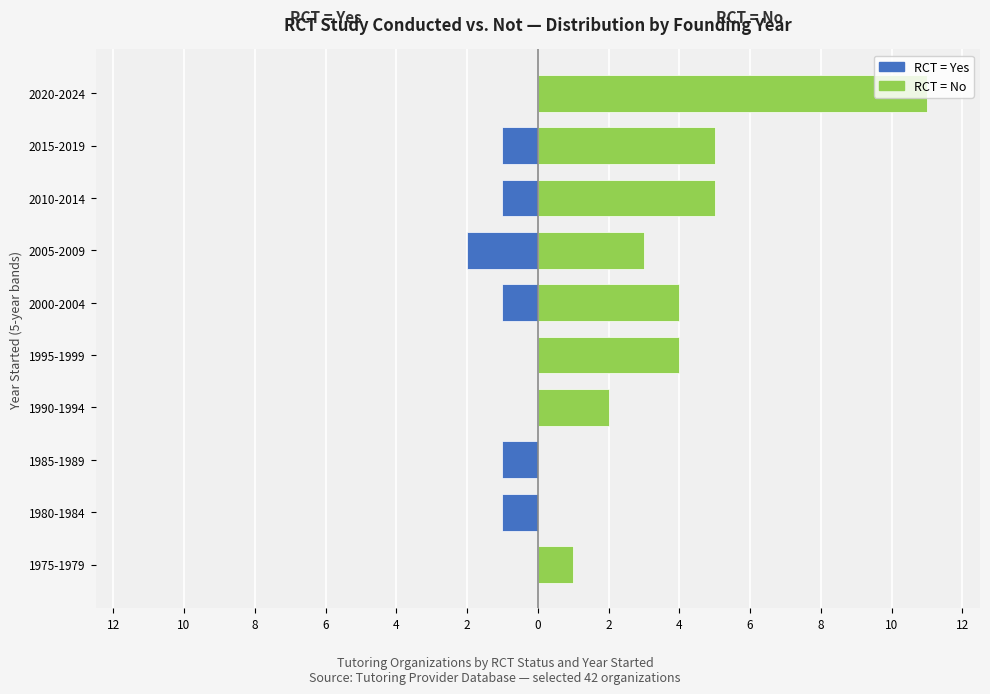

How many bars are there in total?

20